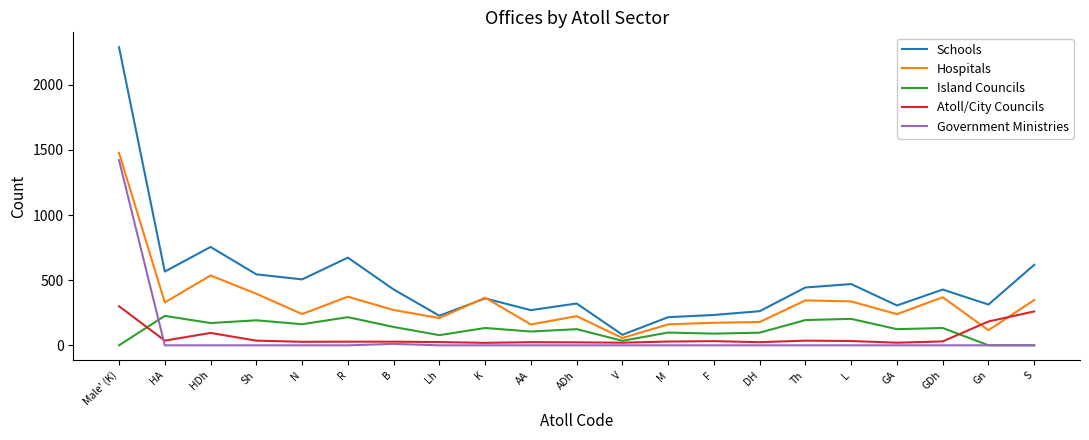

How many series are shown in this chart?

5